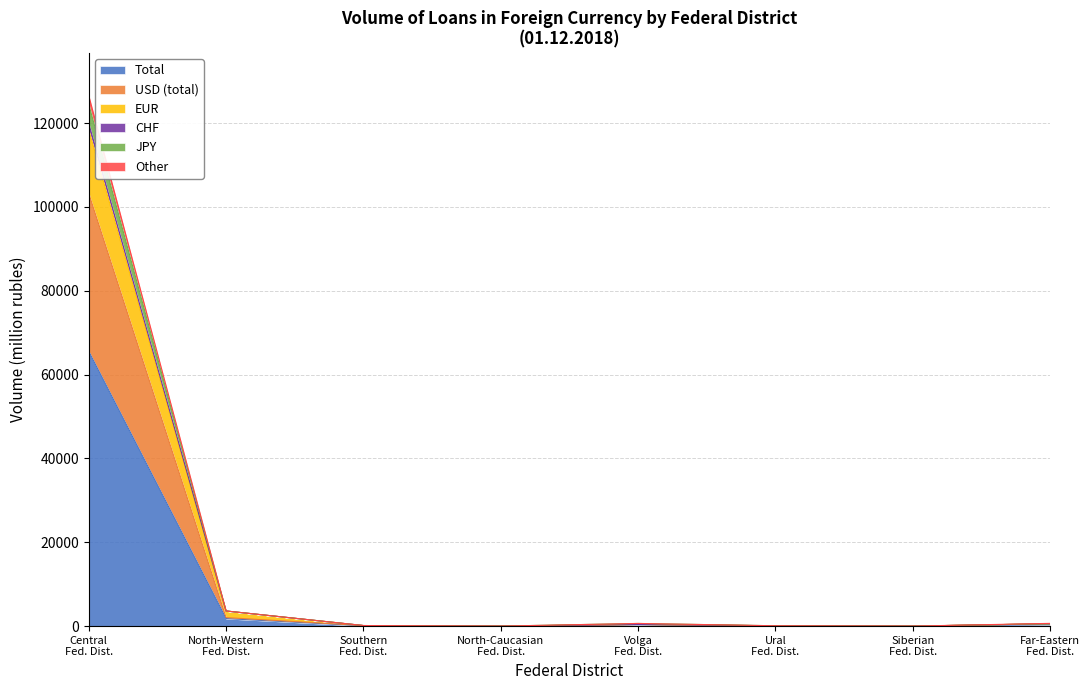

What is the maximum value for Total?

65518